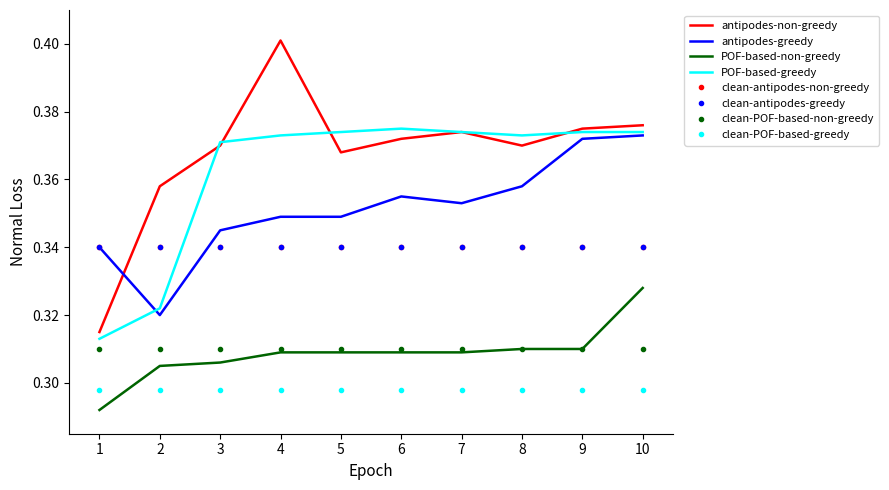

At which label is POF-based-greedy closest to 0?

1